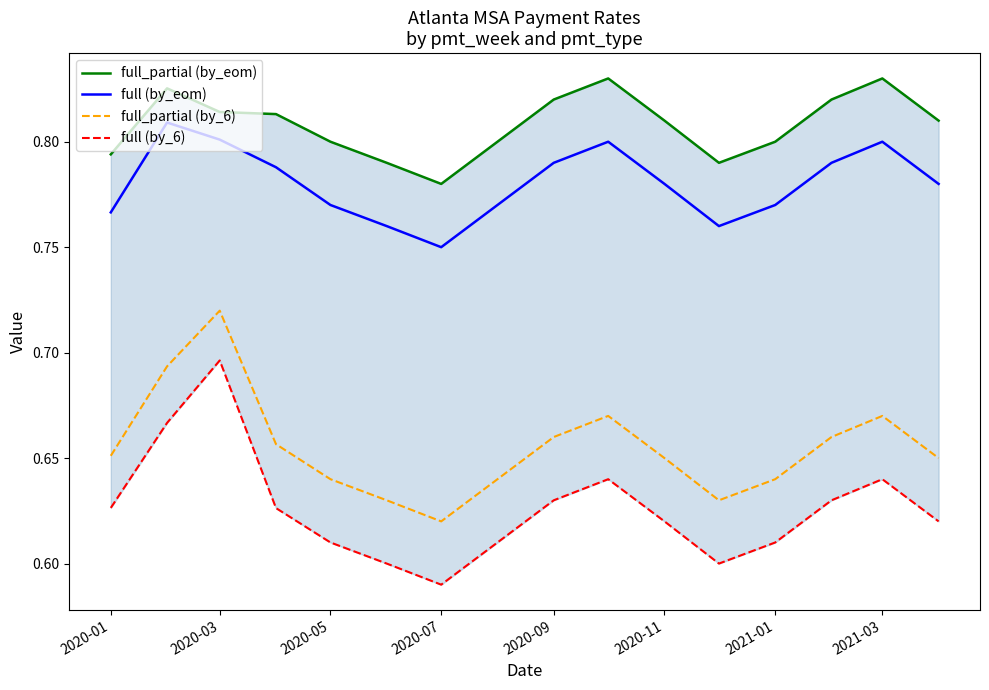

At which label is full_partial (by_6) closest to 0?

2020-07